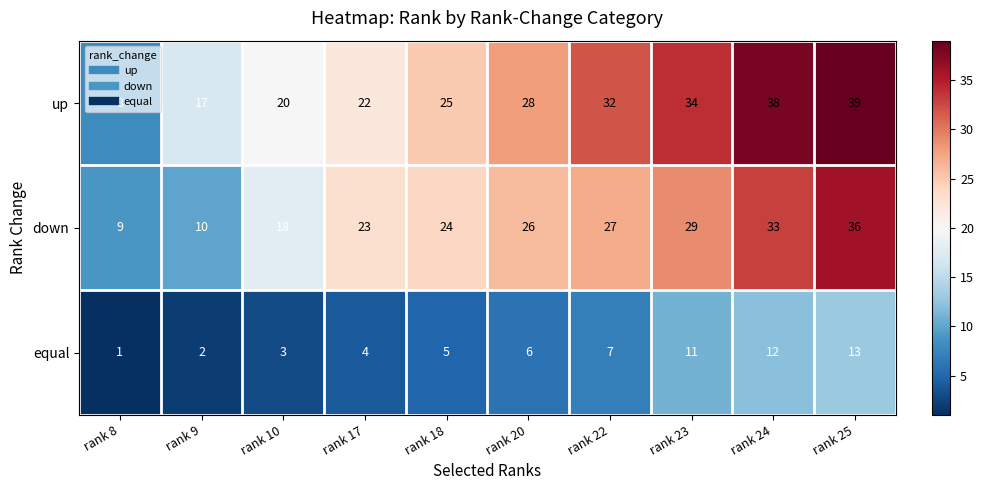

At how many categories does at least one series exceed 21?

7